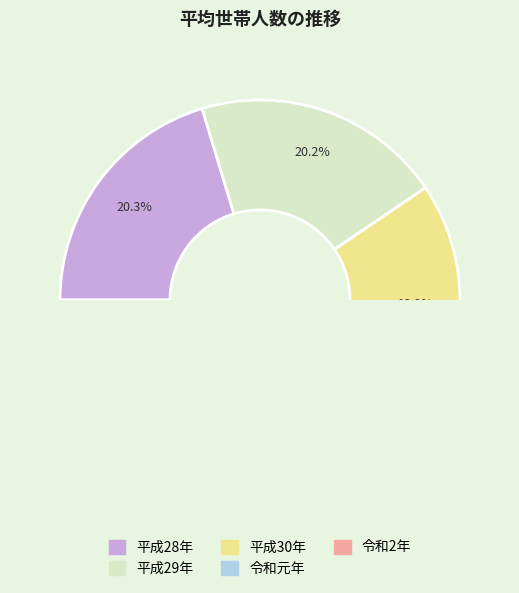

To the nearest percent, what portion does 平成28年 represent?

20%